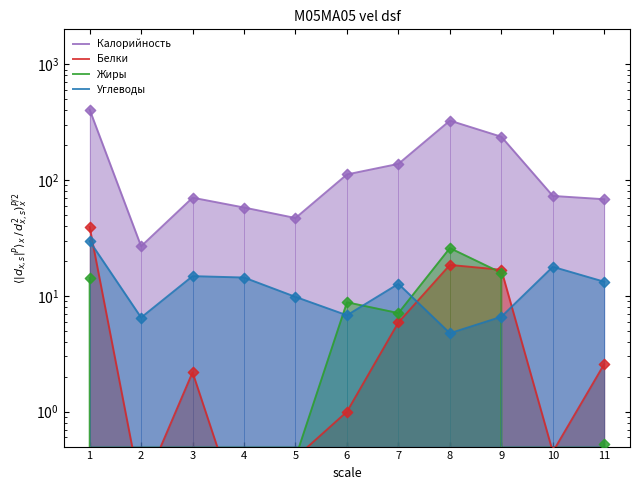

At which category is the sum across all series the highest?

1